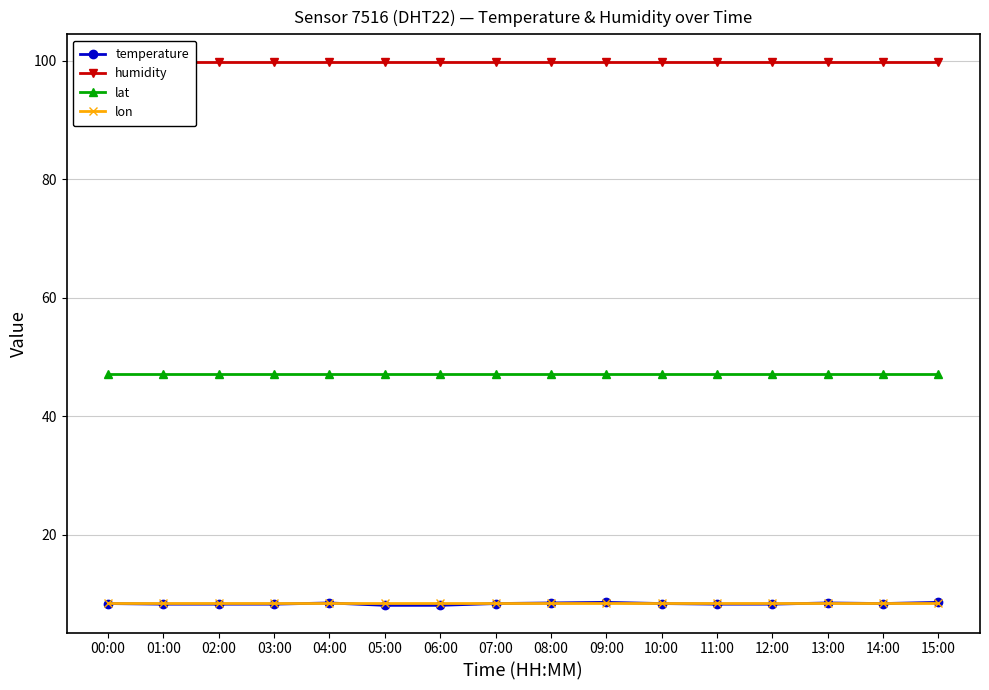

What are all the series names shown in the legend?

temperature, humidity, lat, lon